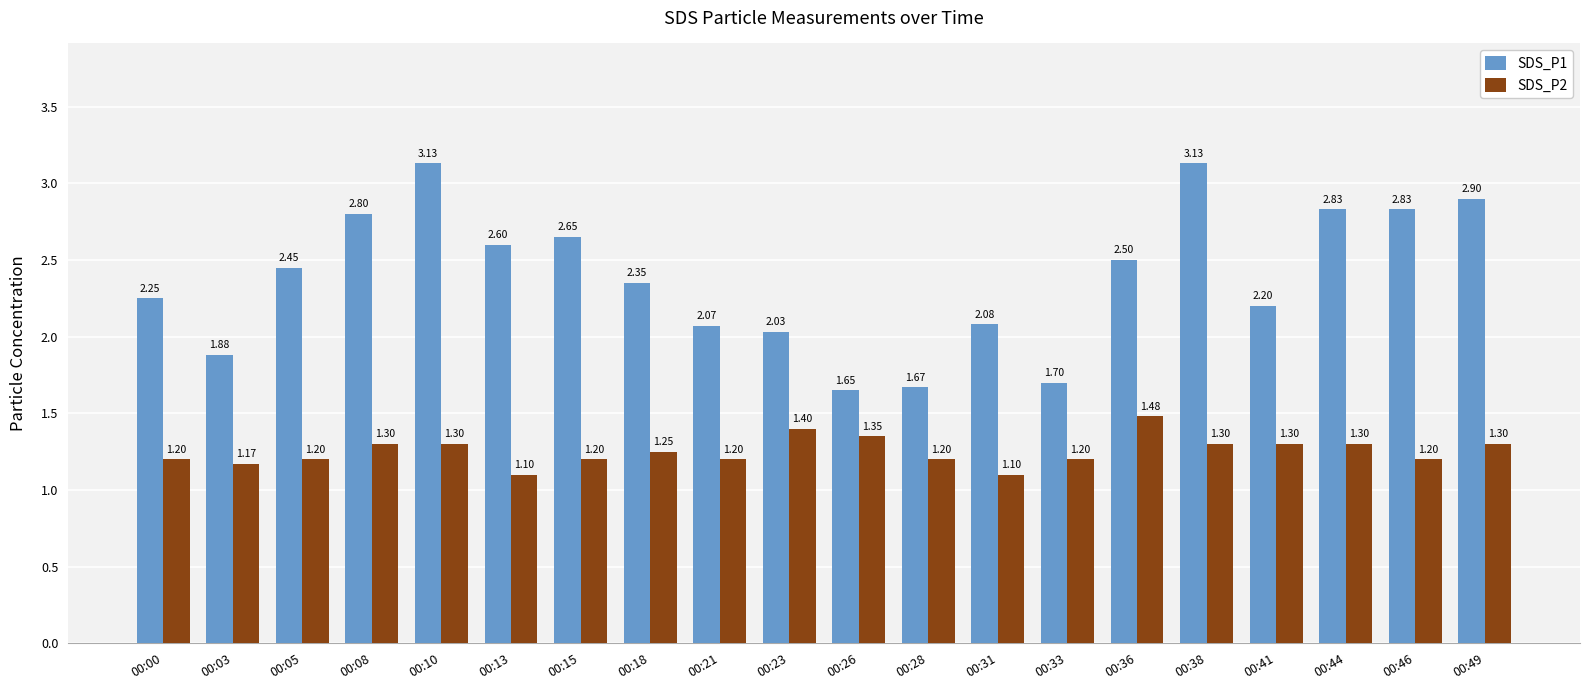

Rank the series by their average value, from lowest to highest.

SDS_P2, SDS_P1